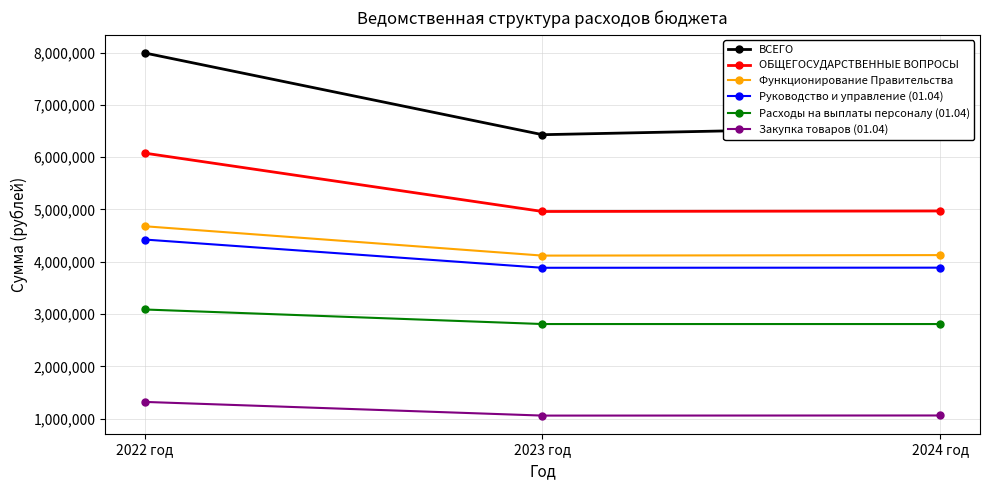

What is the value of the ОБЩЕГОСУДАРСТВЕННЫЕ ВОПРОСЫ point at the 2nd from the left?

4961040.0